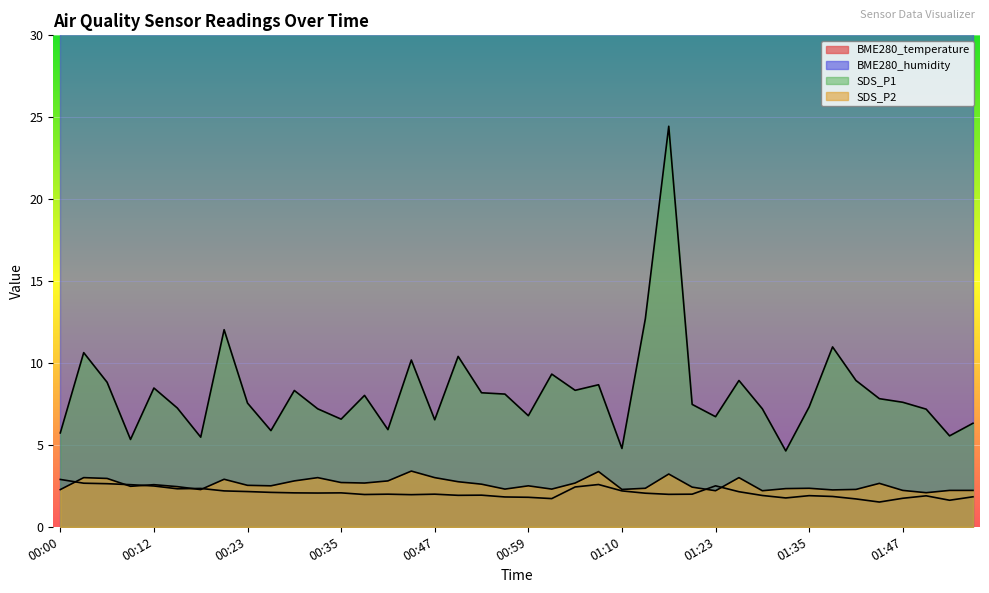

Which series changed the most between 01:01 and 01:29?

SDS_P1